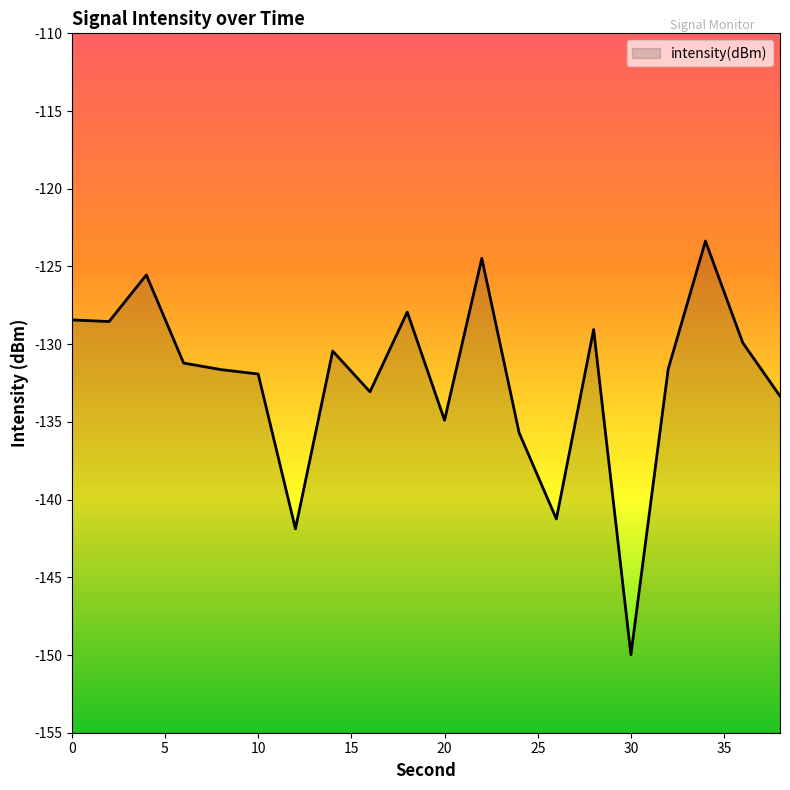

What is the difference between the second highest and second lowest values?

17.4